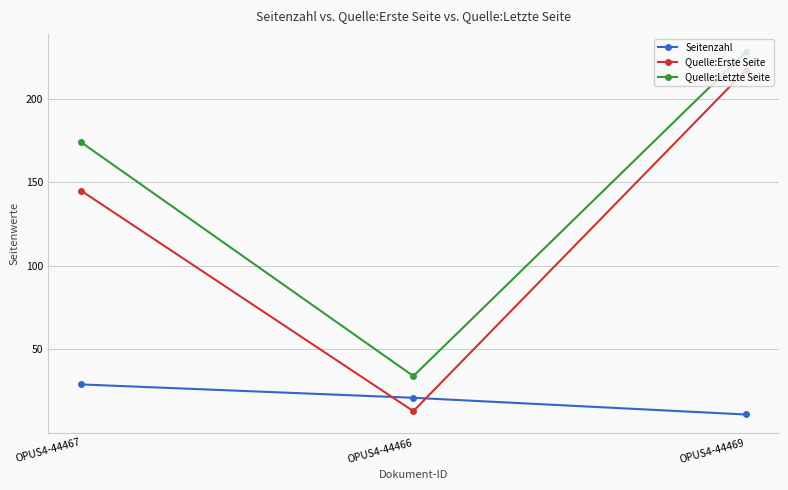

What is the maximum value shown in the chart?

228